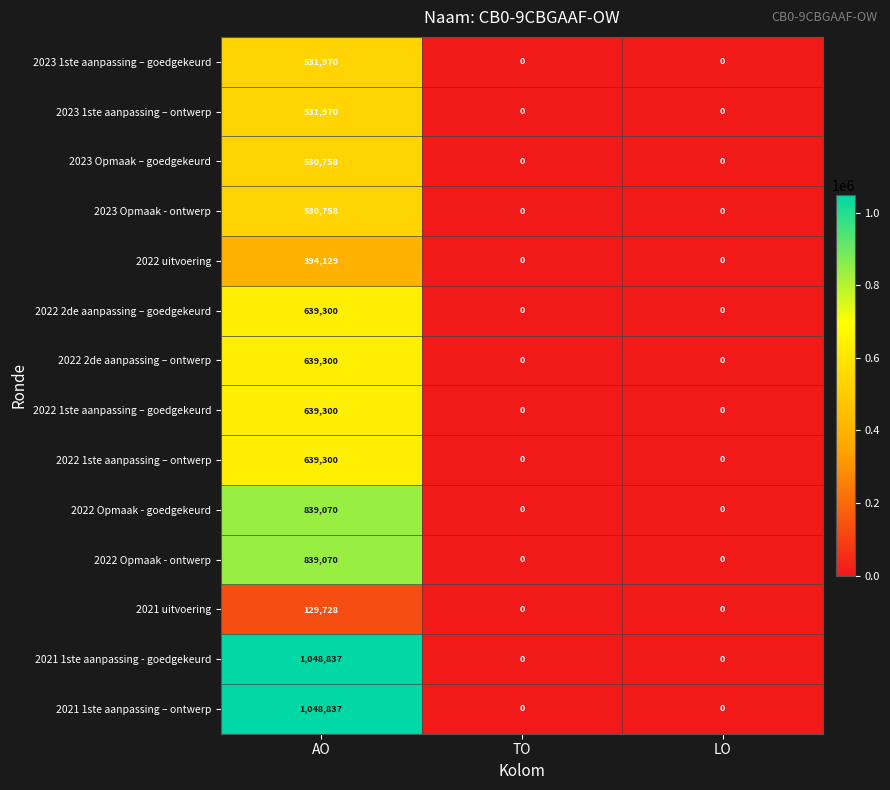

True or false: 2023 Opmaak – goedgekeurd has a value of 361047 at AO.

False